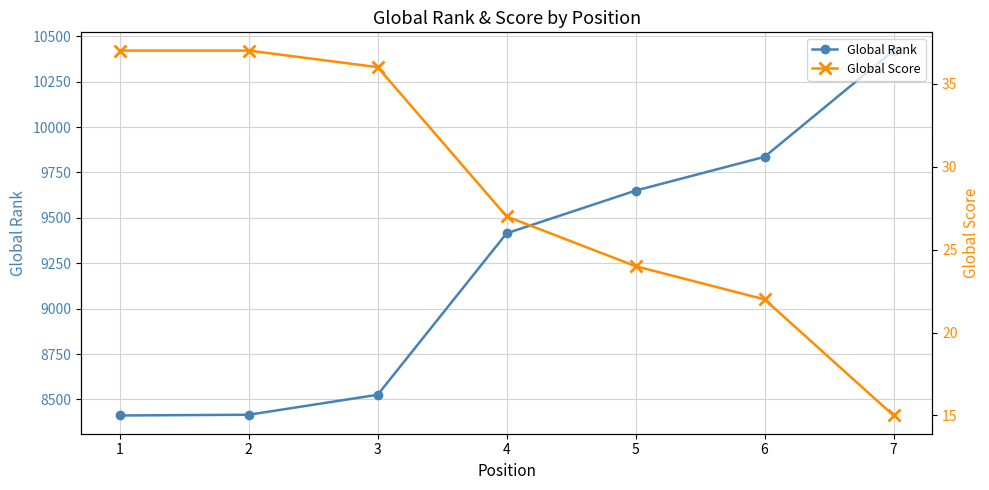

Reading right to left, extract all data points from this chart.

Global Rank: 10421	9836	9650	9415	8526	8416	8412
Global Score: 15	22	24	27	36	37	37